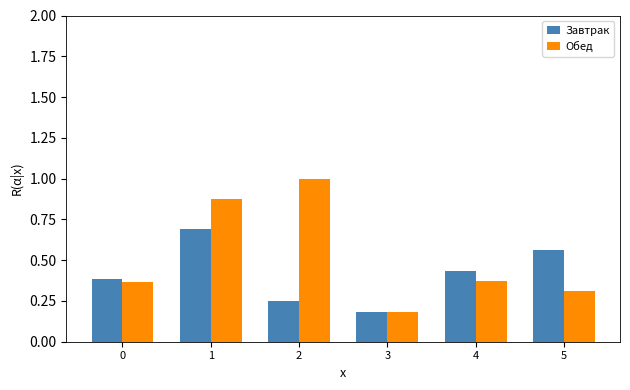

What is the total value across all series at 1?

1.6